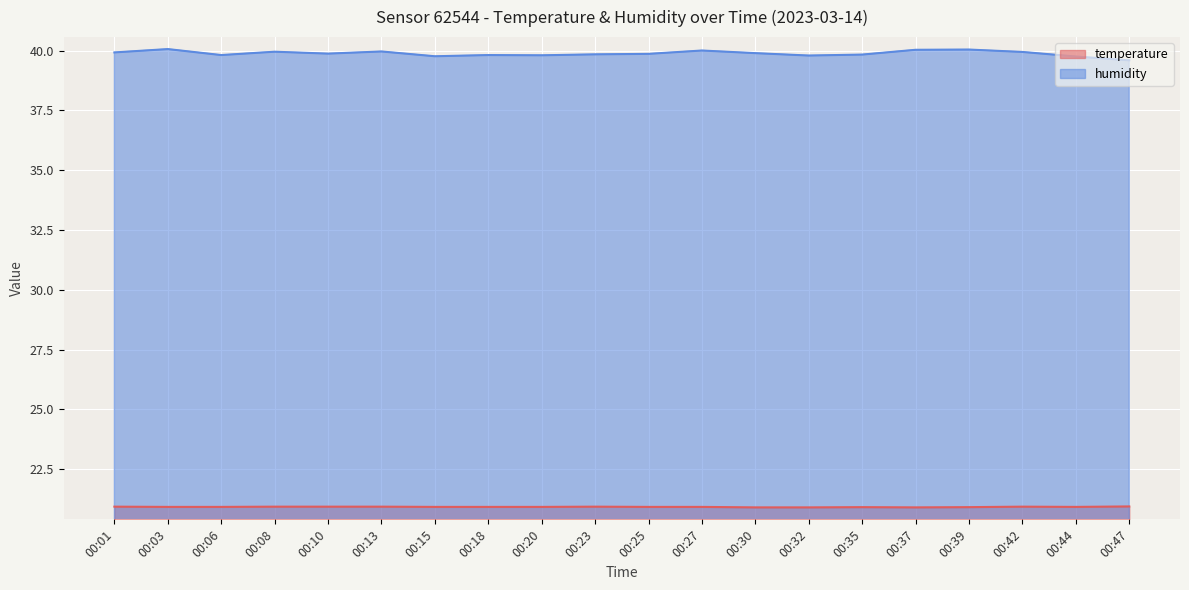

What is the difference between the highest and lowest values at 00:23?

18.9